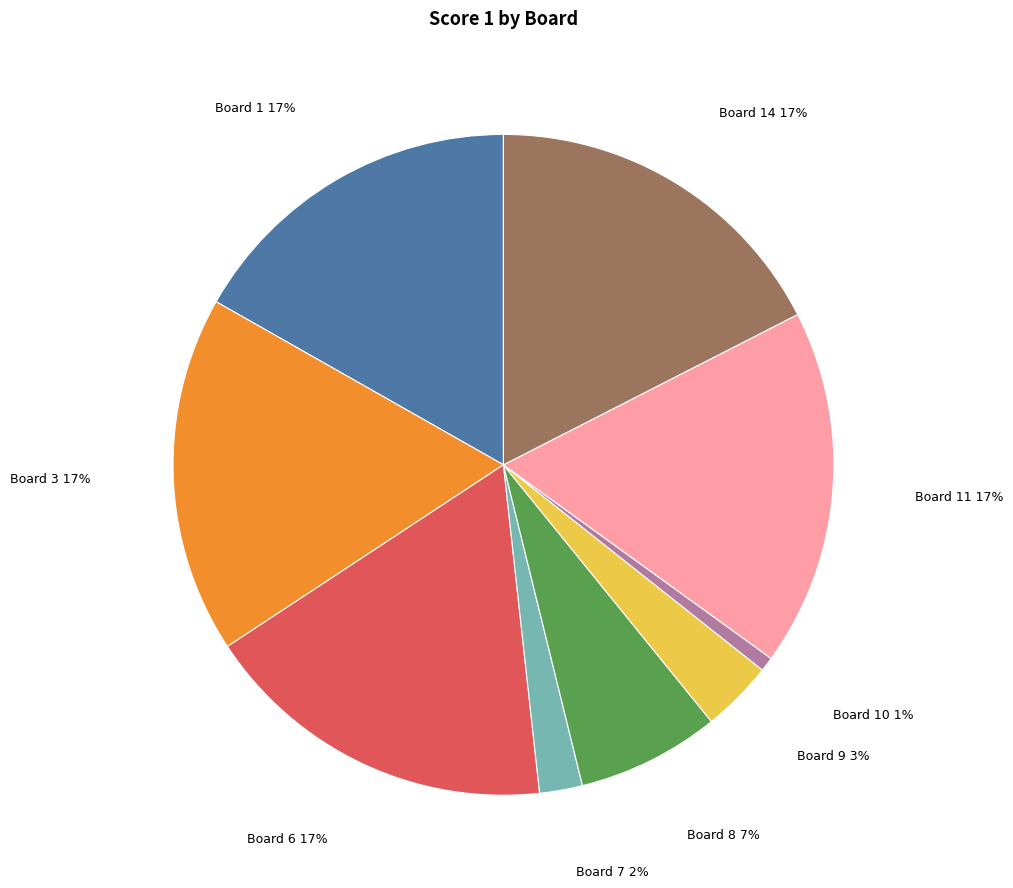

Does any single category account for the majority?

No